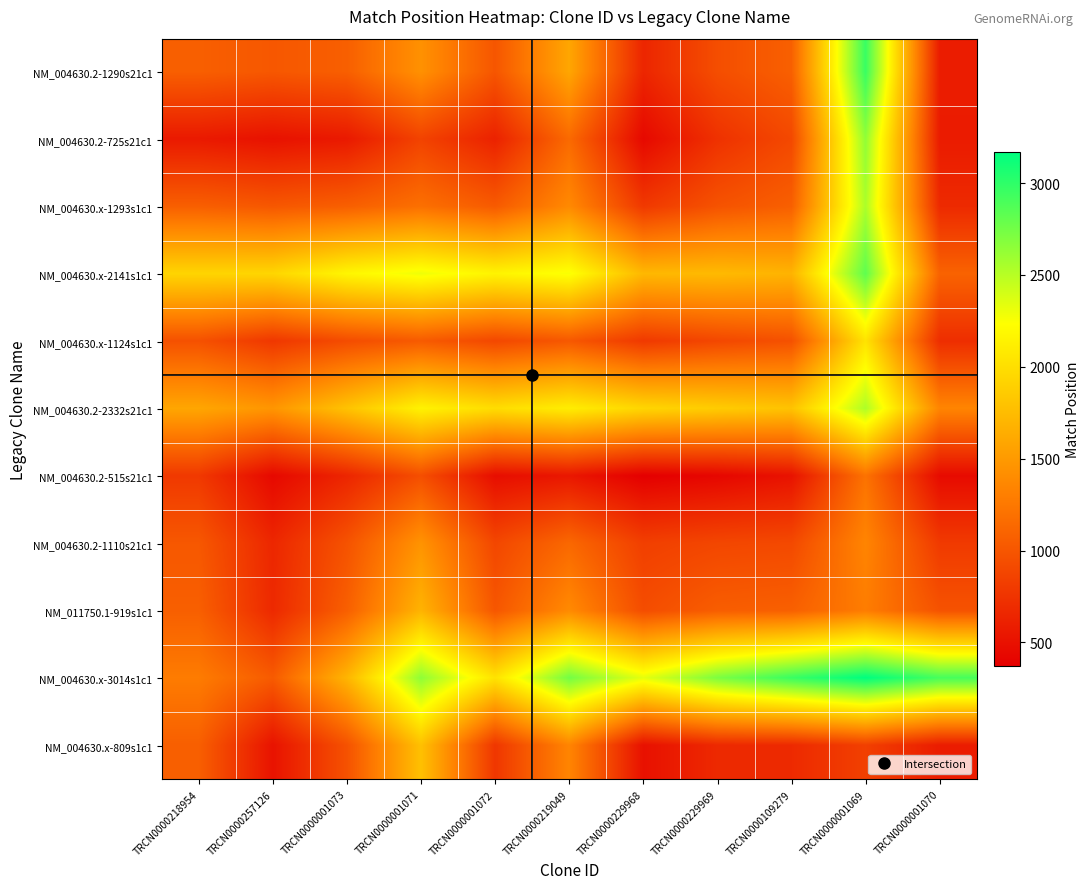

Count the number of data series in this chart.

11